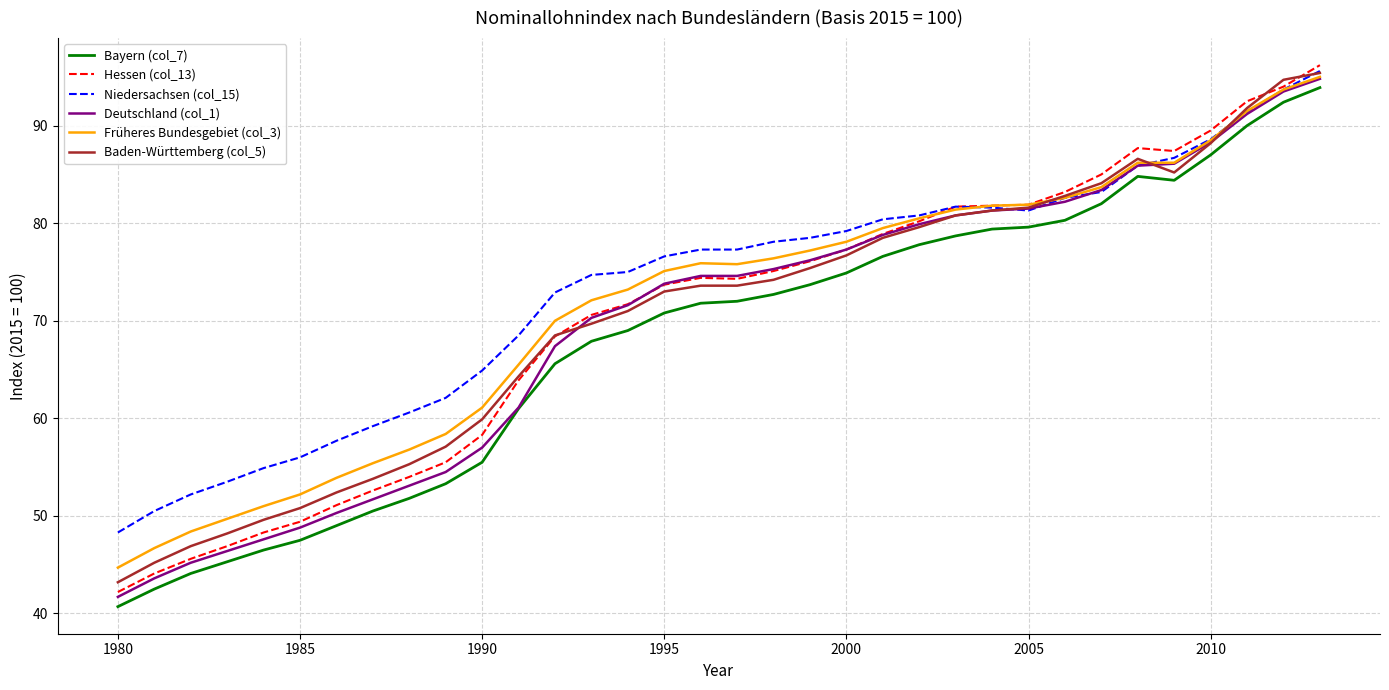

What are all the series names shown in the legend?

Bayern (col_7), Hessen (col_13), Niedersachsen (col_15), Deutschland (col_1), Früheres Bundesgebiet (col_3), Baden-Württemberg (col_5)